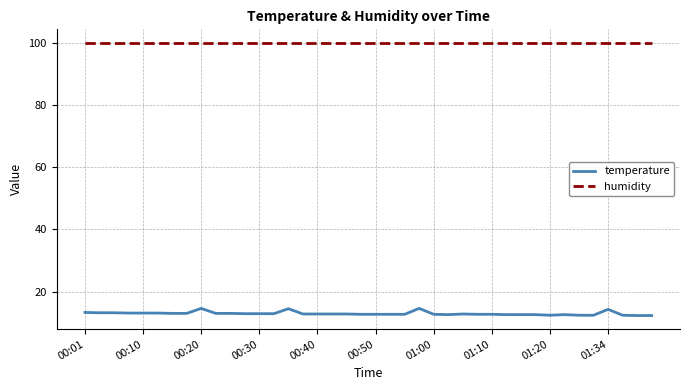

What is the minimum value for humidity?

99.9